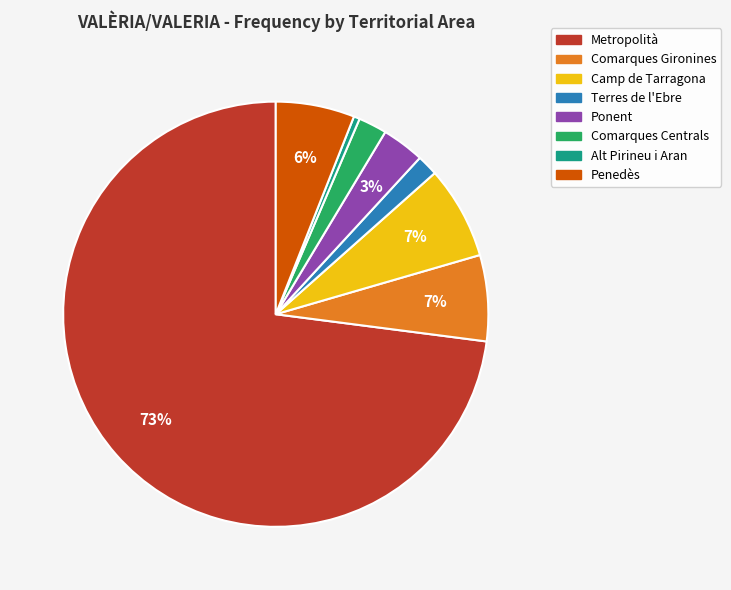

Is it true that Camp de Tarragona is 7% of the pie?

True